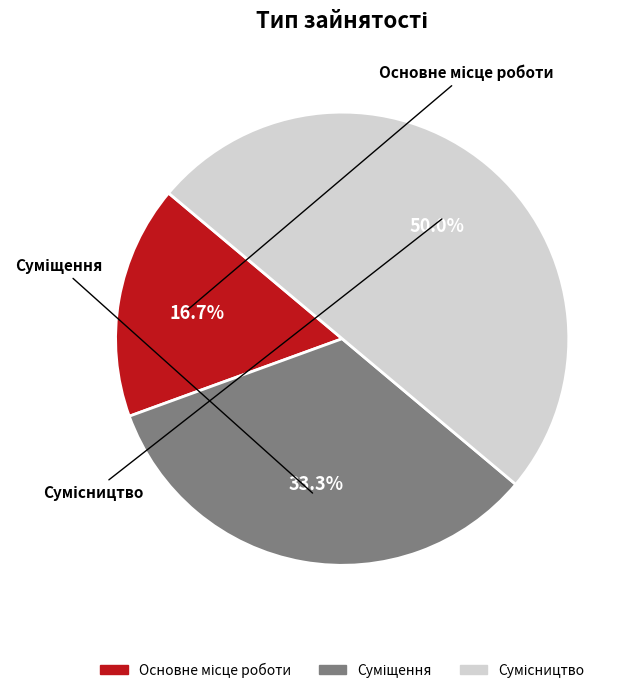

Is Основне місце роботи the majority of the pie?

No